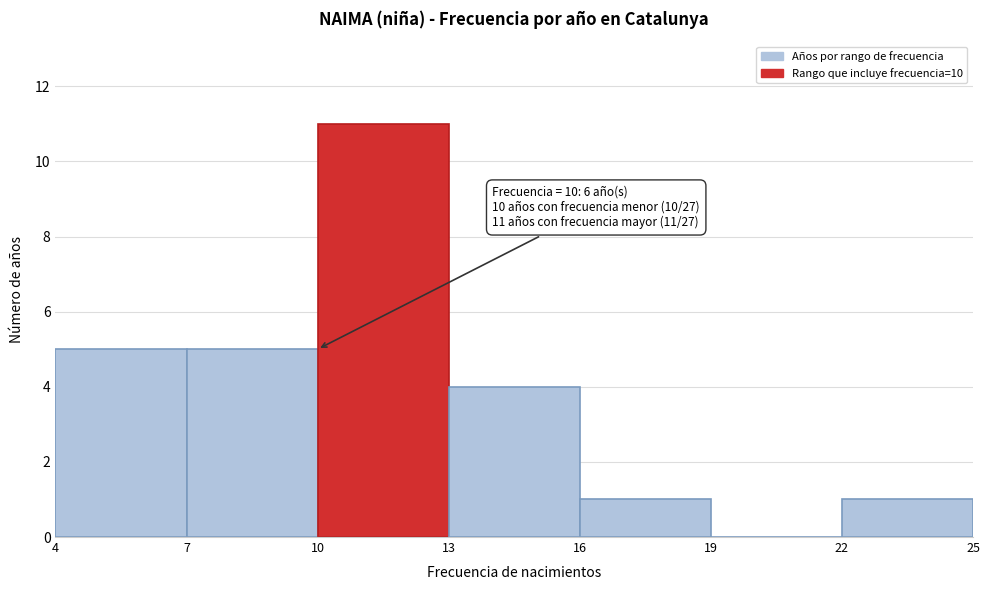

Over which range of the x-axis is the bar tallest?

10 to 13